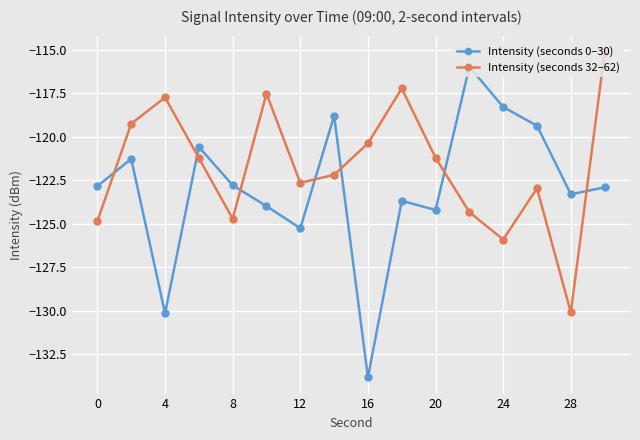

What is the maximum value for Intensity (seconds 0–30)?

-116.0